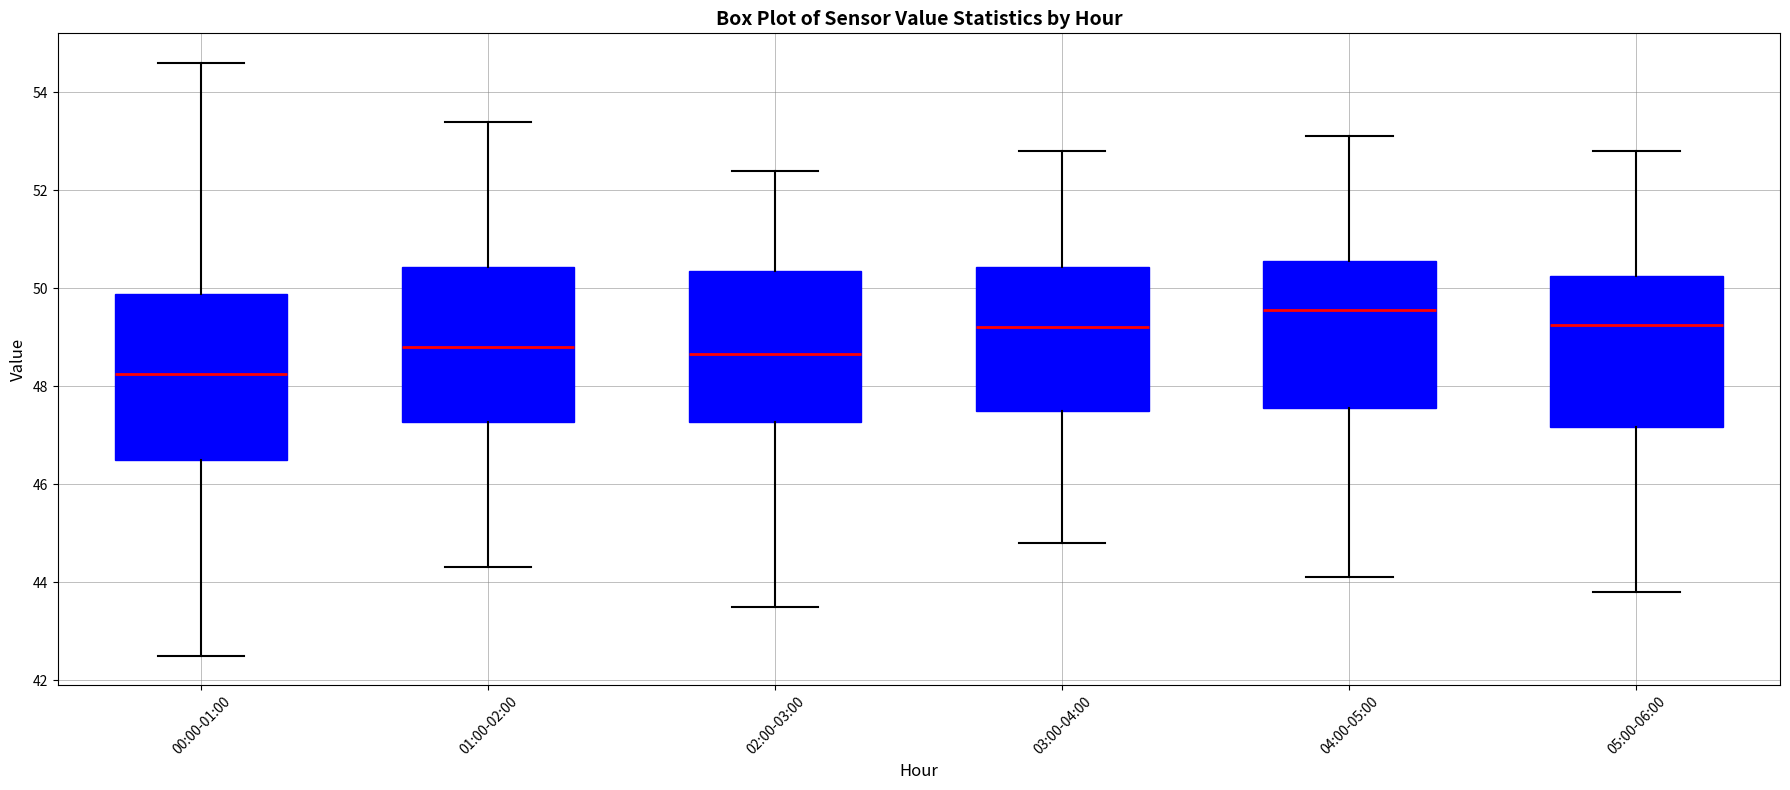

Reading left to right, read every box against the y-axis: the position of its median line, the range the box covers, and the ends of its whiskers. The values are not printed on the chart, so give them approximately, as read against the axis.

00:00-01:00: median 48.2, box 46.6 to 49.8, whiskers 42.6 to 54.6
01:00-02:00: median 48.8, box 47.2 to 50.4, whiskers 44.4 to 53.4
02:00-03:00: median 48.6, box 47.2 to 50.4, whiskers 43.6 to 52.4
03:00-04:00: median 49.2, box 47.6 to 50.4, whiskers 44.8 to 52.8
04:00-05:00: median 49.6, box 47.6 to 50.6, whiskers 44.2 to 53.2
05:00-06:00: median 49.2, box 47.2 to 50.2, whiskers 43.8 to 52.8